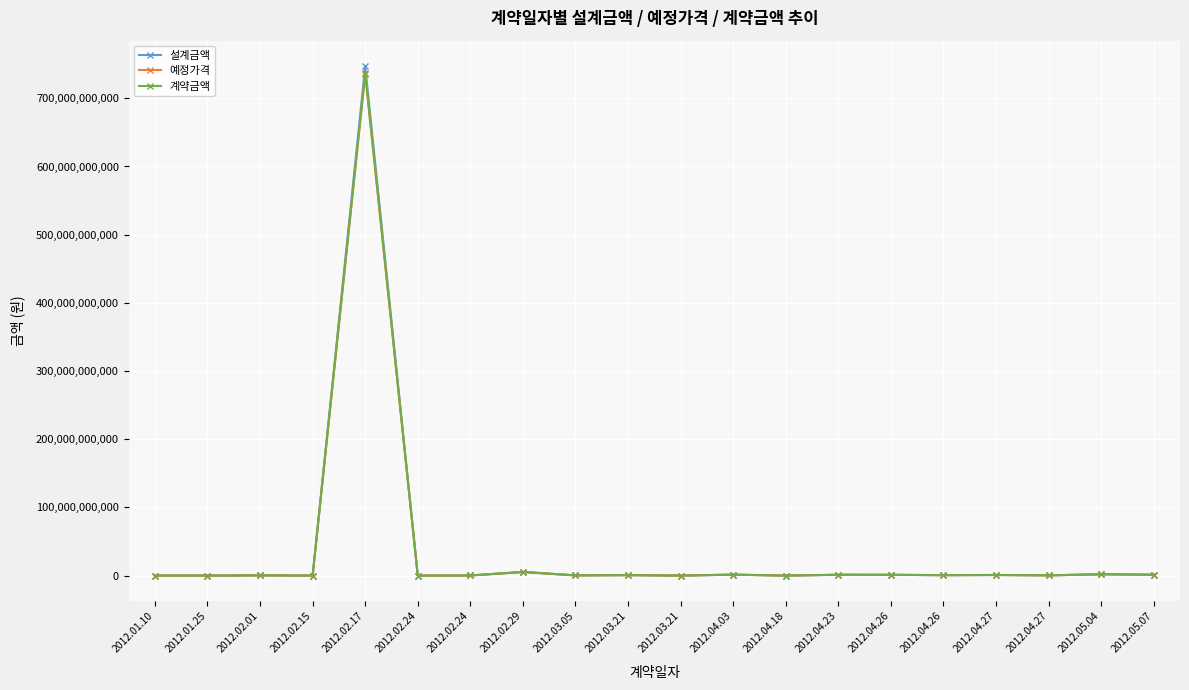

What are all the series names shown in the legend?

설계금액, 예정가격, 계약금액